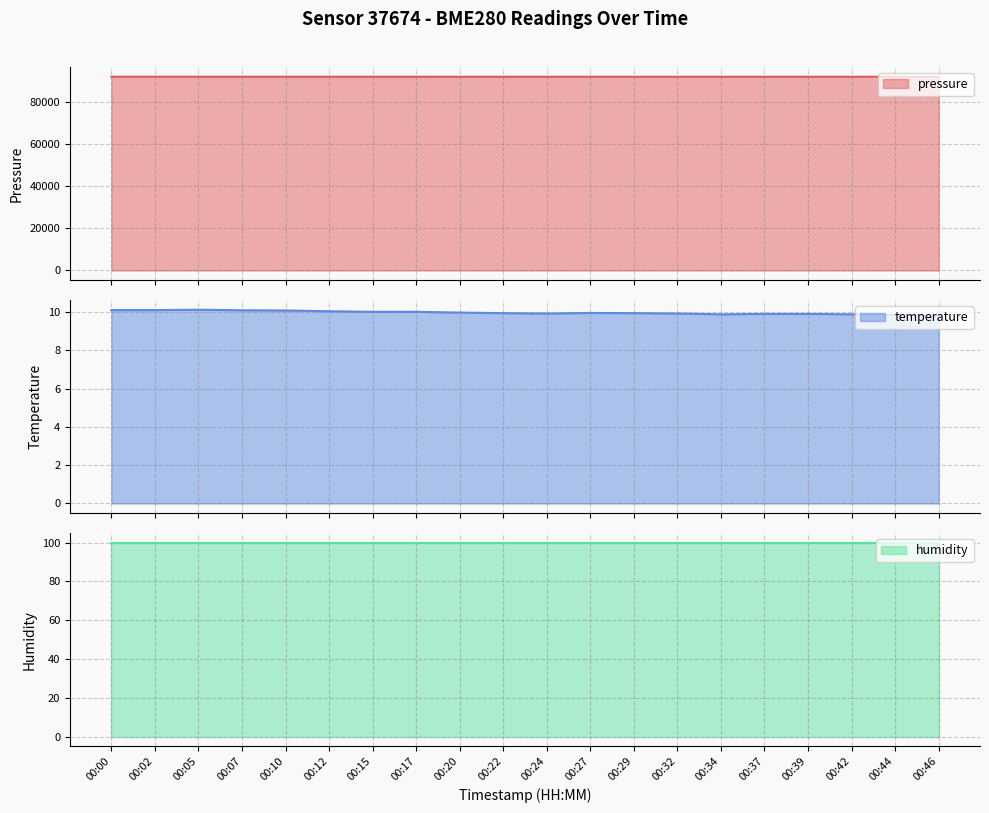

True or false: pressure and temperature intersect in this chart.

False